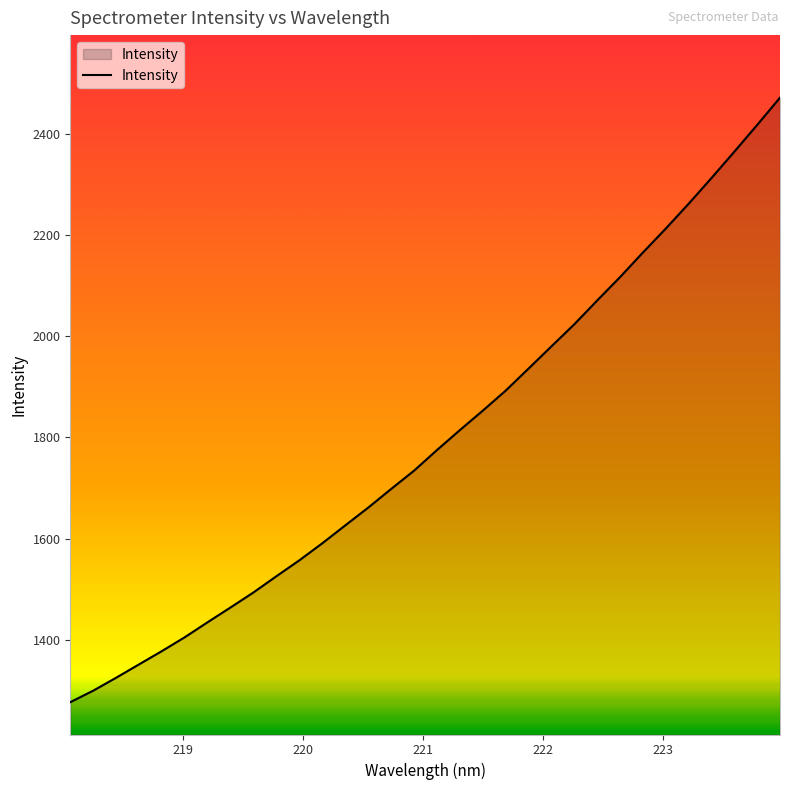

What is the greatest value displayed?

2470.8